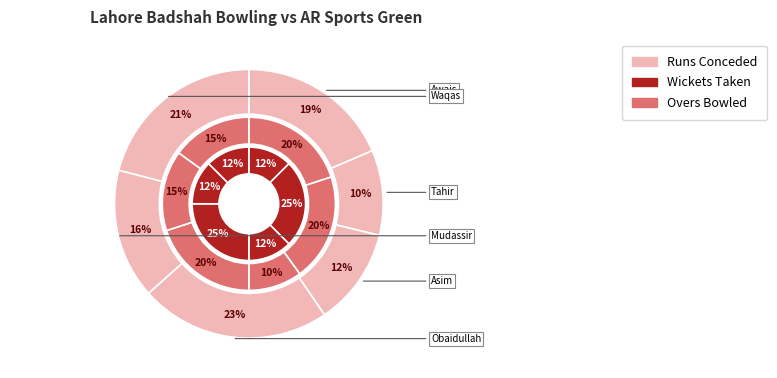

Is Obaidullah Shafiq the majority of the pie?

No